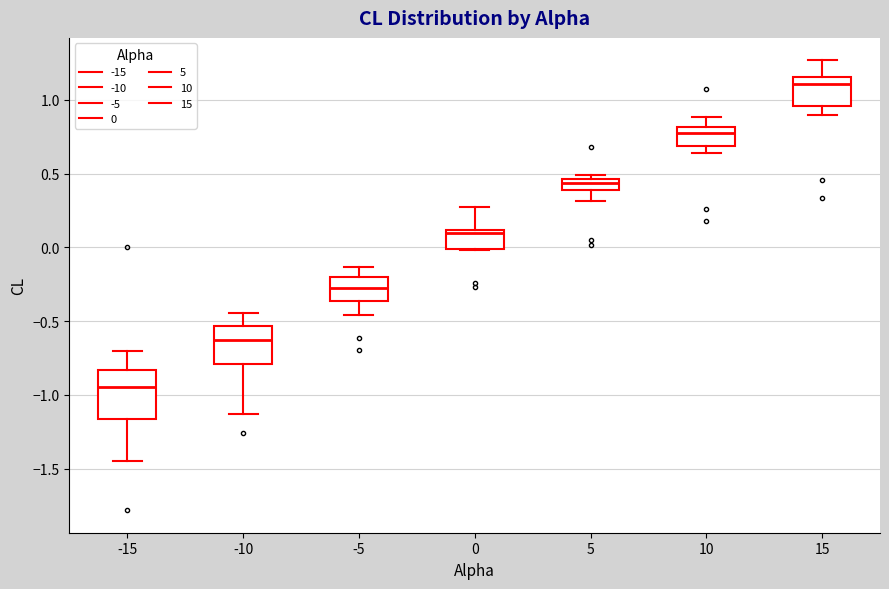

Which box is the tallest, from its lower edge to its upper edge?

-15